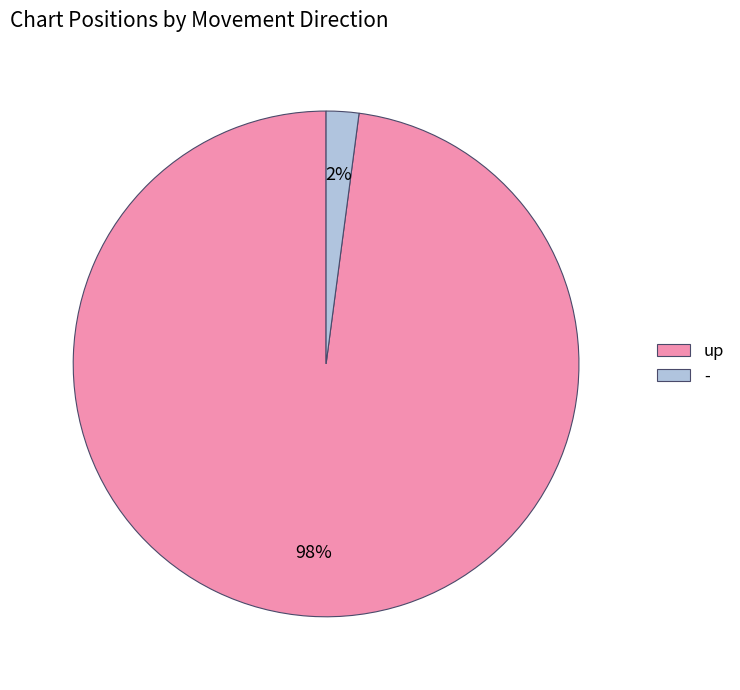

To the nearest percent, what percentage of the pie is up?

98%